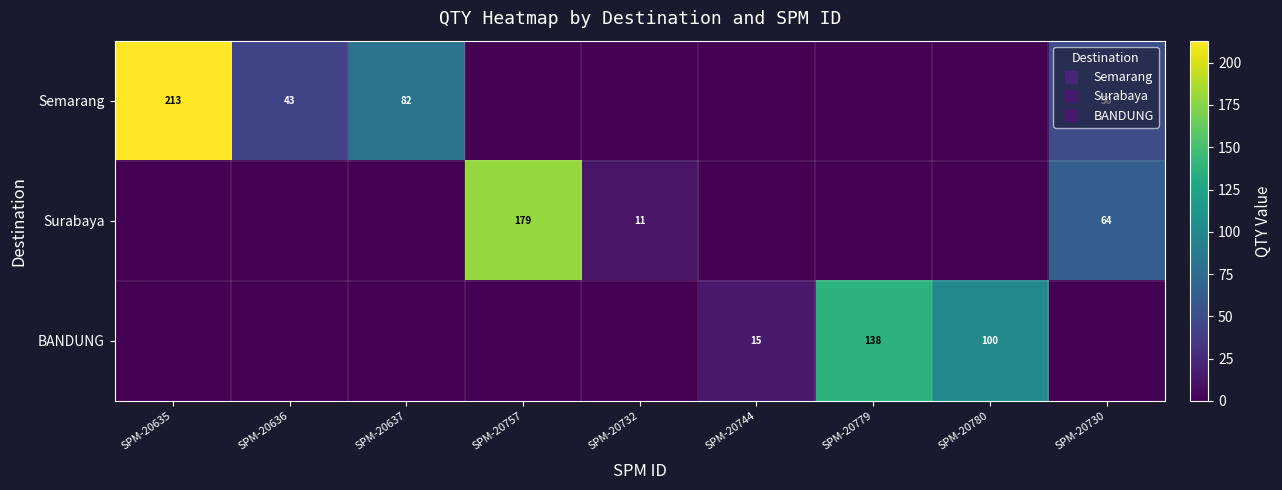

What is the average value of the BANDUNG series?

28